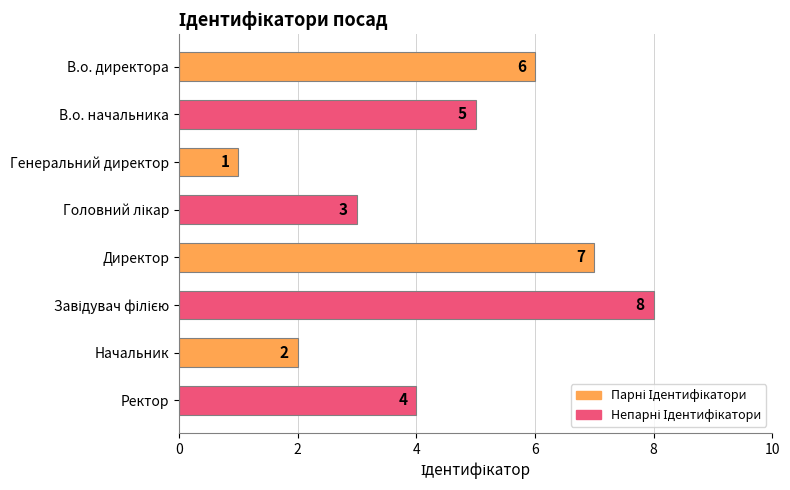

Read the value at В.о. директора.

6